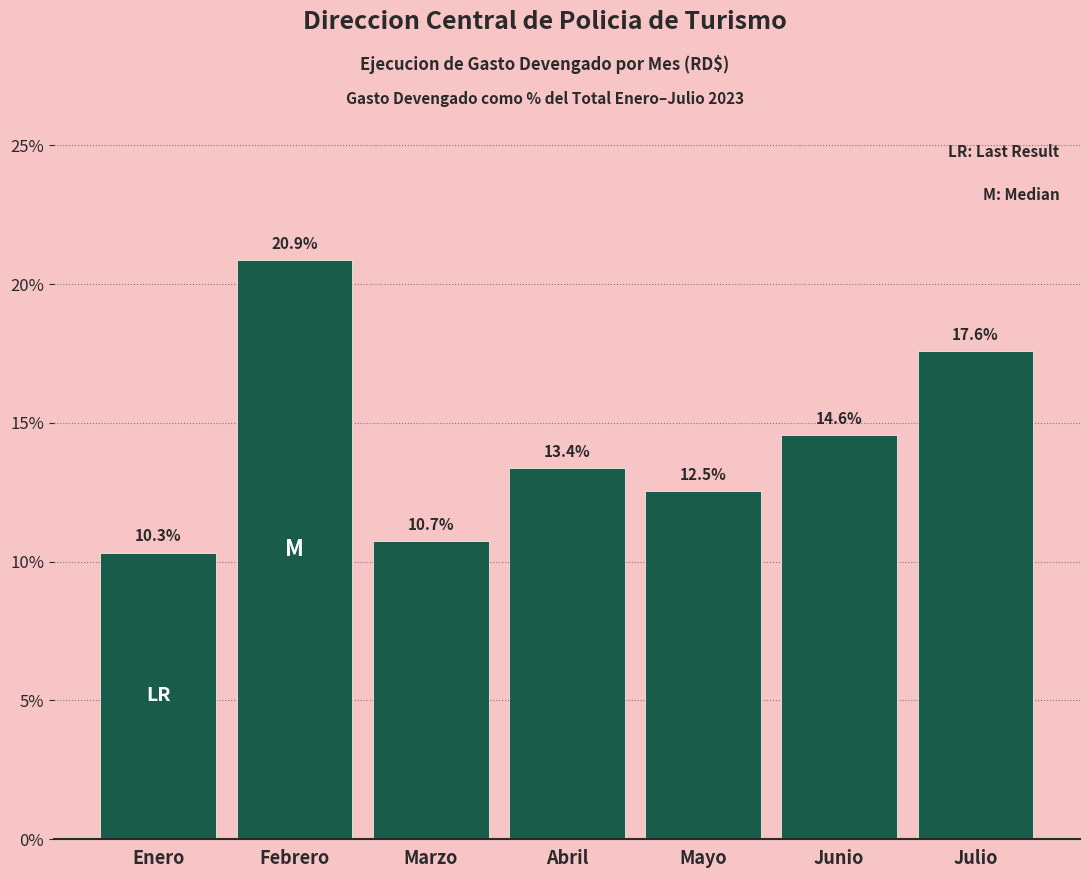

Reading left to right, list all the values displayed in this chart.

Enero=10.3	Febrero=20.9	Marzo=10.7	Abril=13.4	Mayo=12.5	Junio=14.6	Julio=17.6